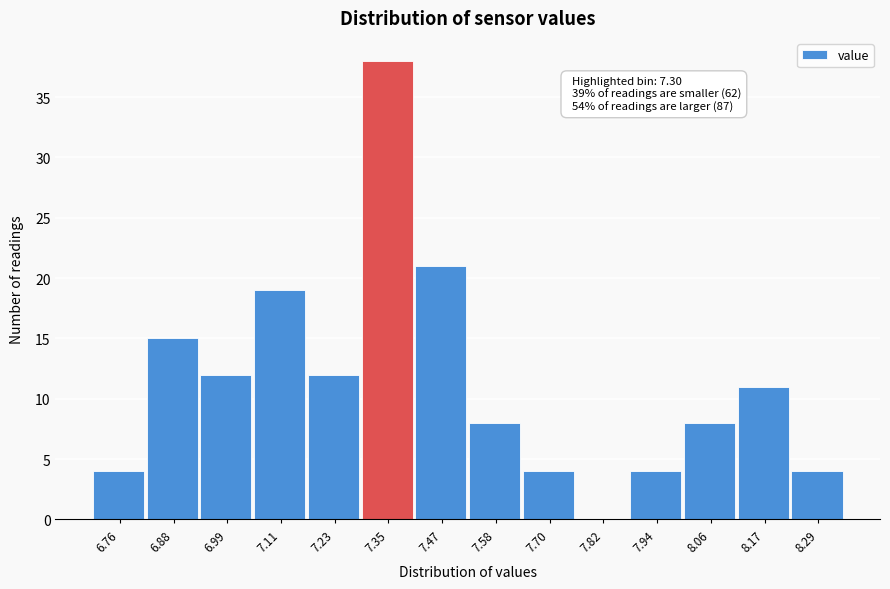

Which range on the x-axis has the tallest bar?

7.28 to 7.40